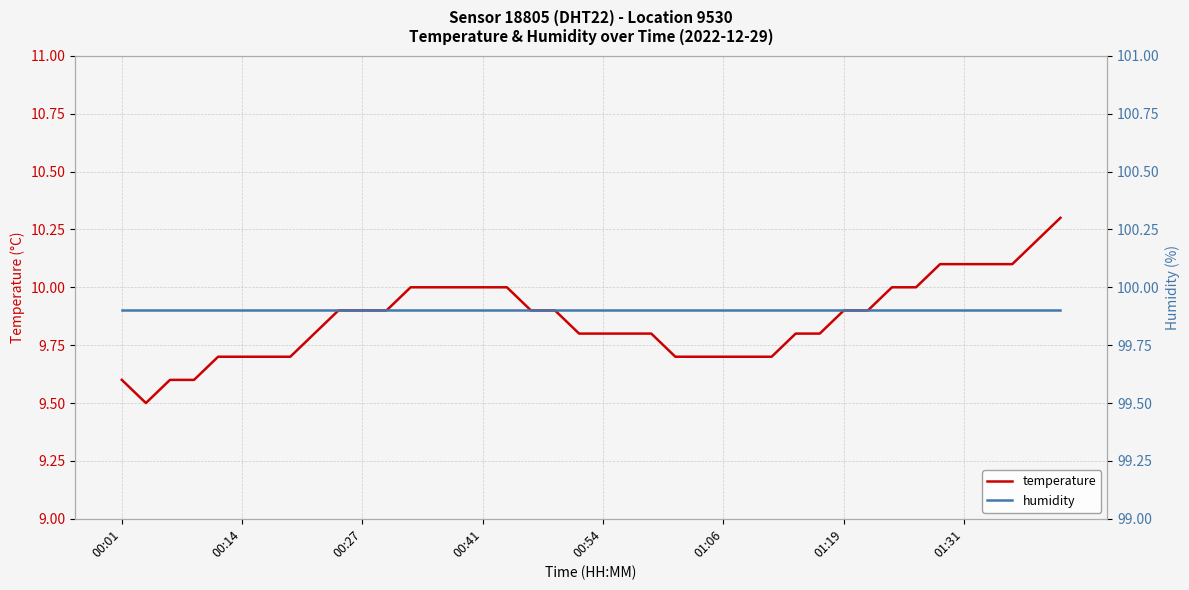

What is the lowest value of the temperature series?

9.5